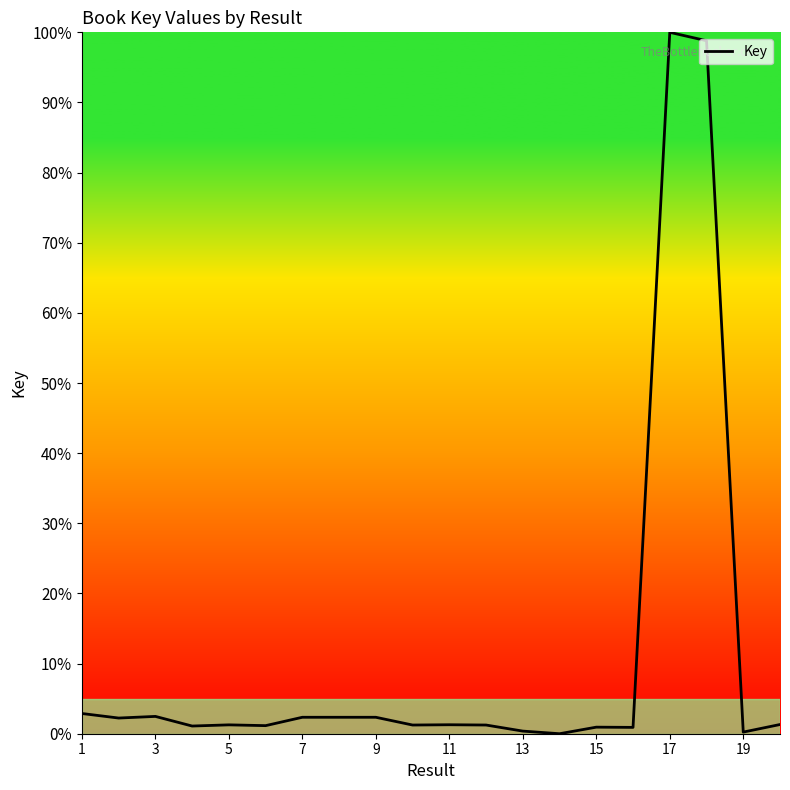

What is the difference between the maximum and minimum values?

100.0